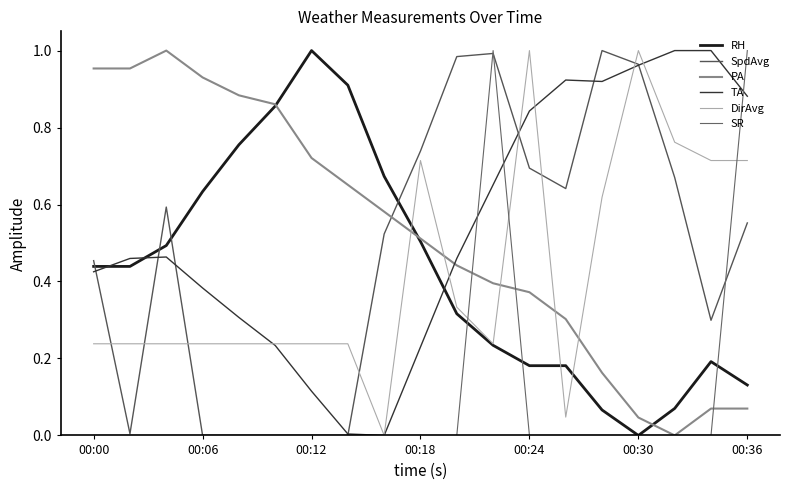

How many times do SpdAvg and PA cross each other?

1